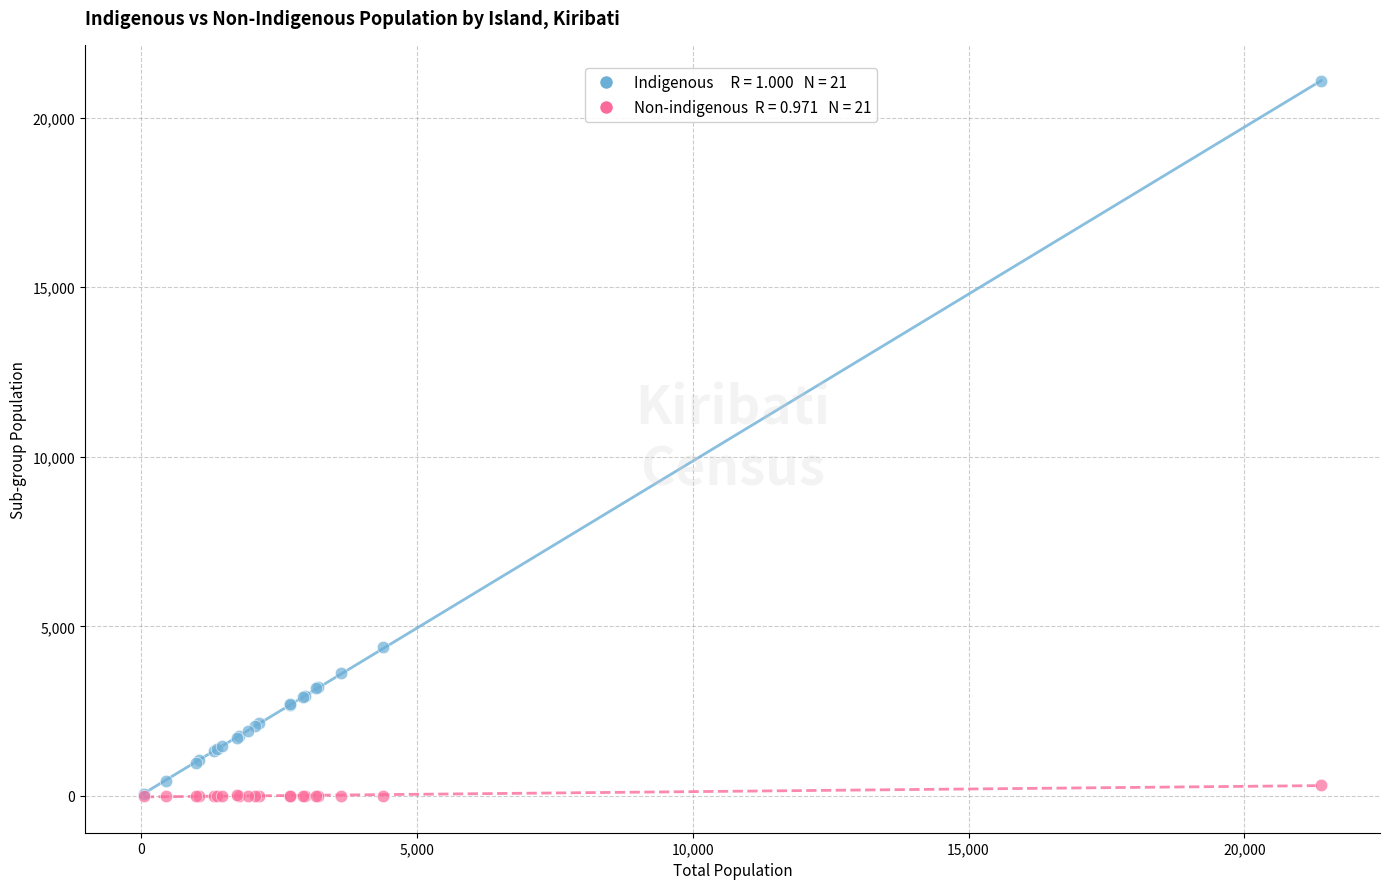

Across all series, what Y value is closest to 10535?

4382